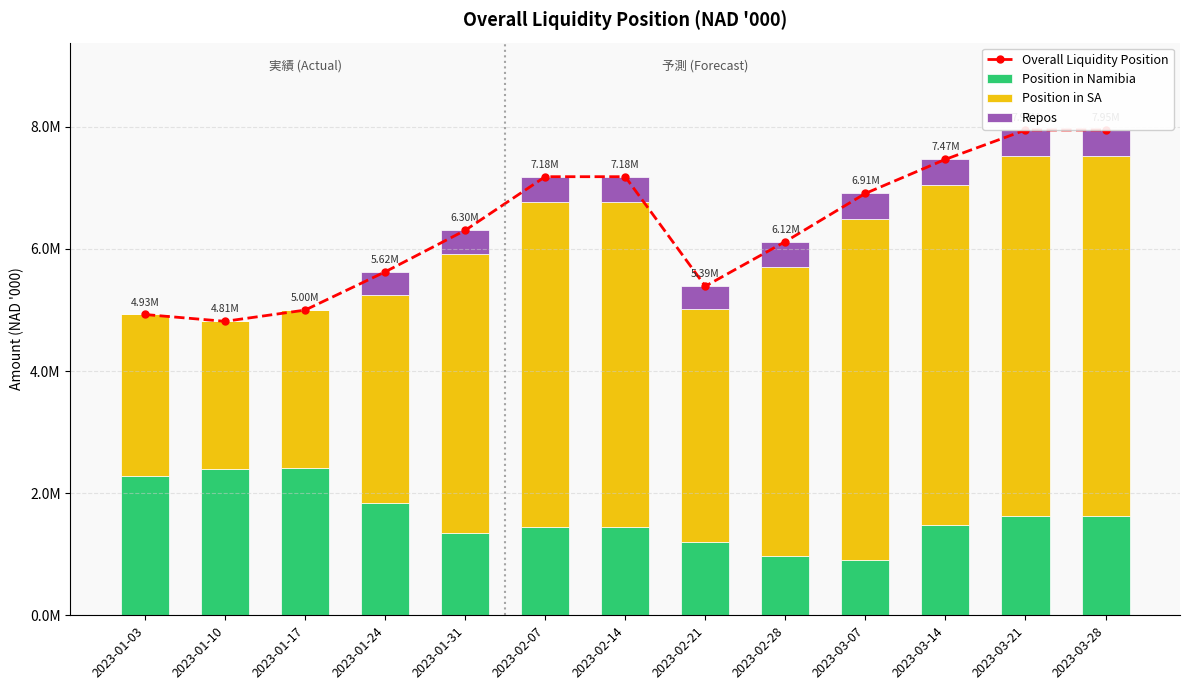

What is the value of the Position in SA bar at the 6th from the left?

5316522.8